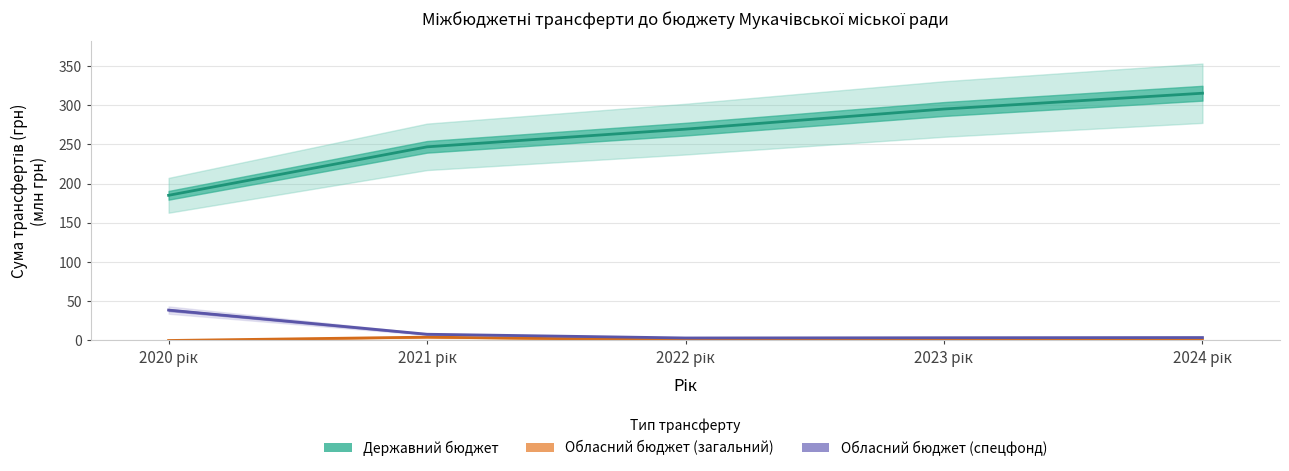

Is the value of Обласний бюджет (загальний) at 2020 рік greater than the value of Обласний бюджет (спецфонд) at 2021 рік?

No